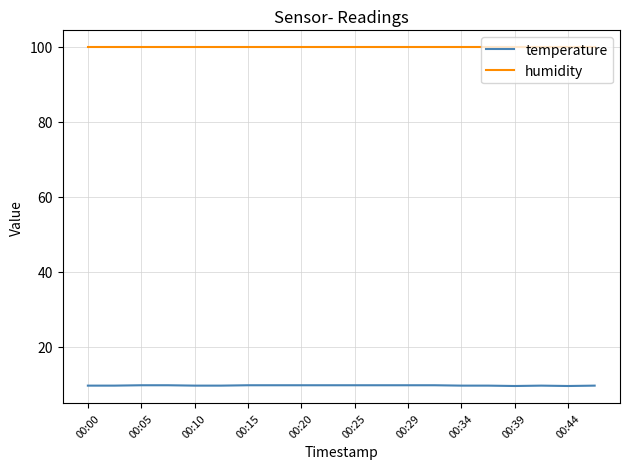

List the series in order of their overall mean, lowest first.

temperature, humidity